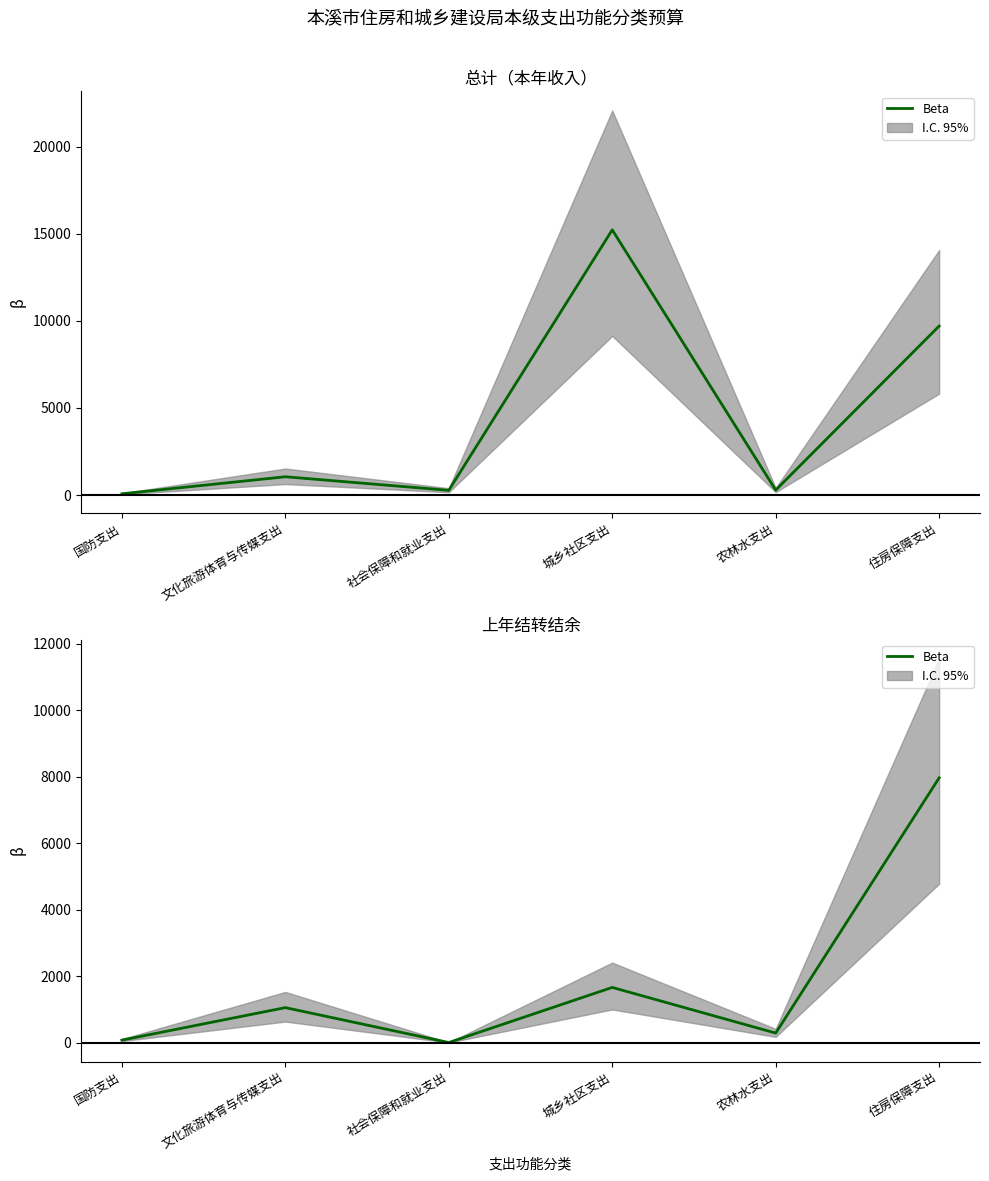

Is it true that the value at 城乡社区支出 is 2933.3?

False